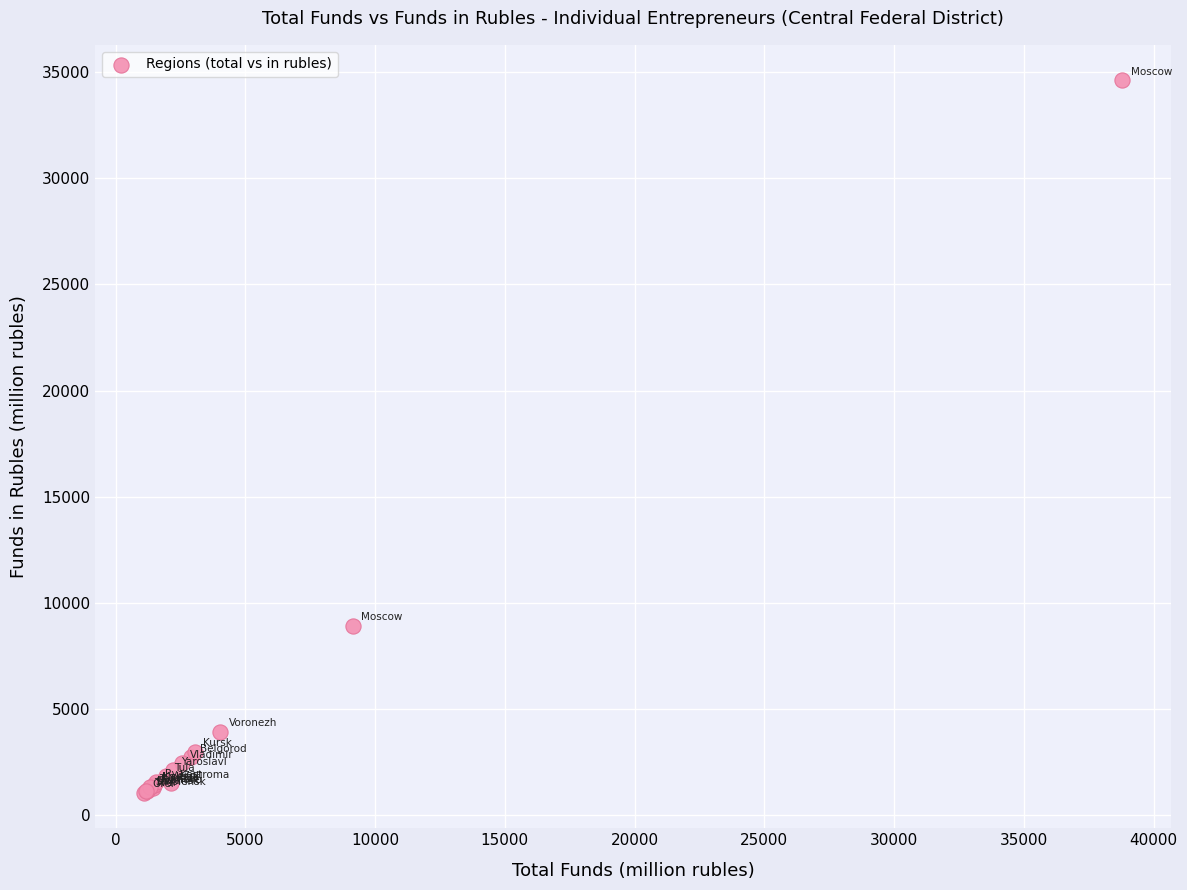

What Y value in the scatter plot is closest to 17841?

8932